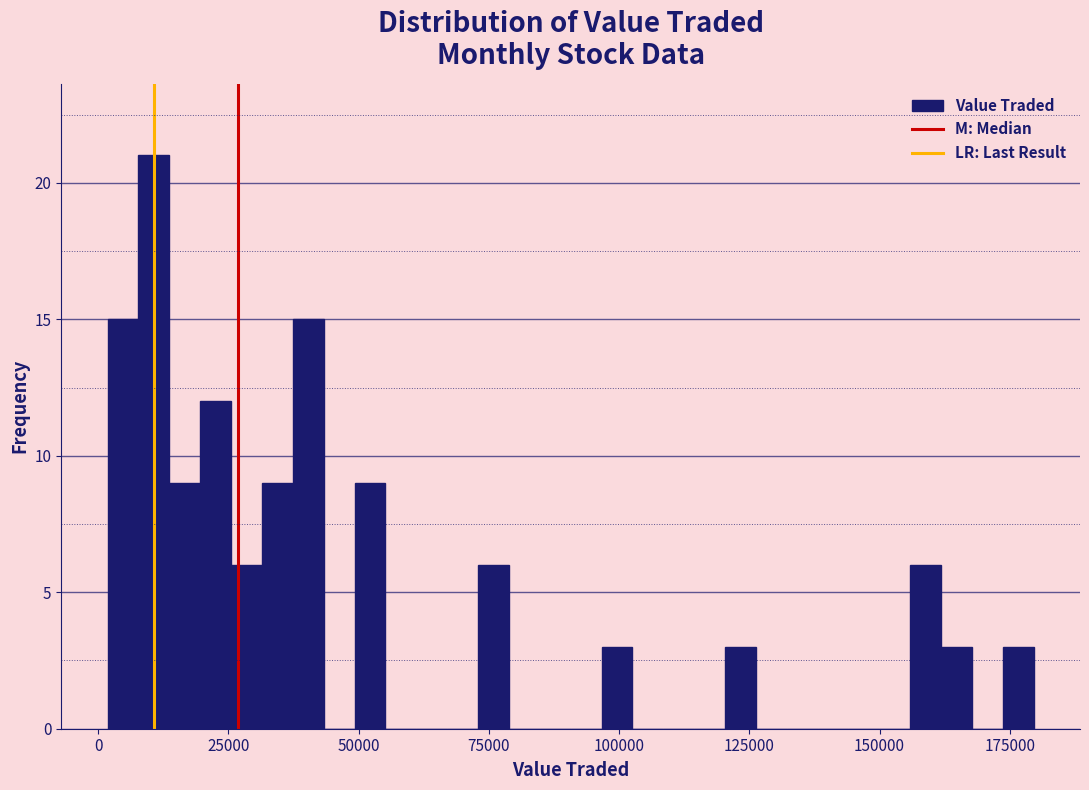

Around what value on the x-axis is the tallest bar? Give the approximate position of its centre, as read against the axis.

10000